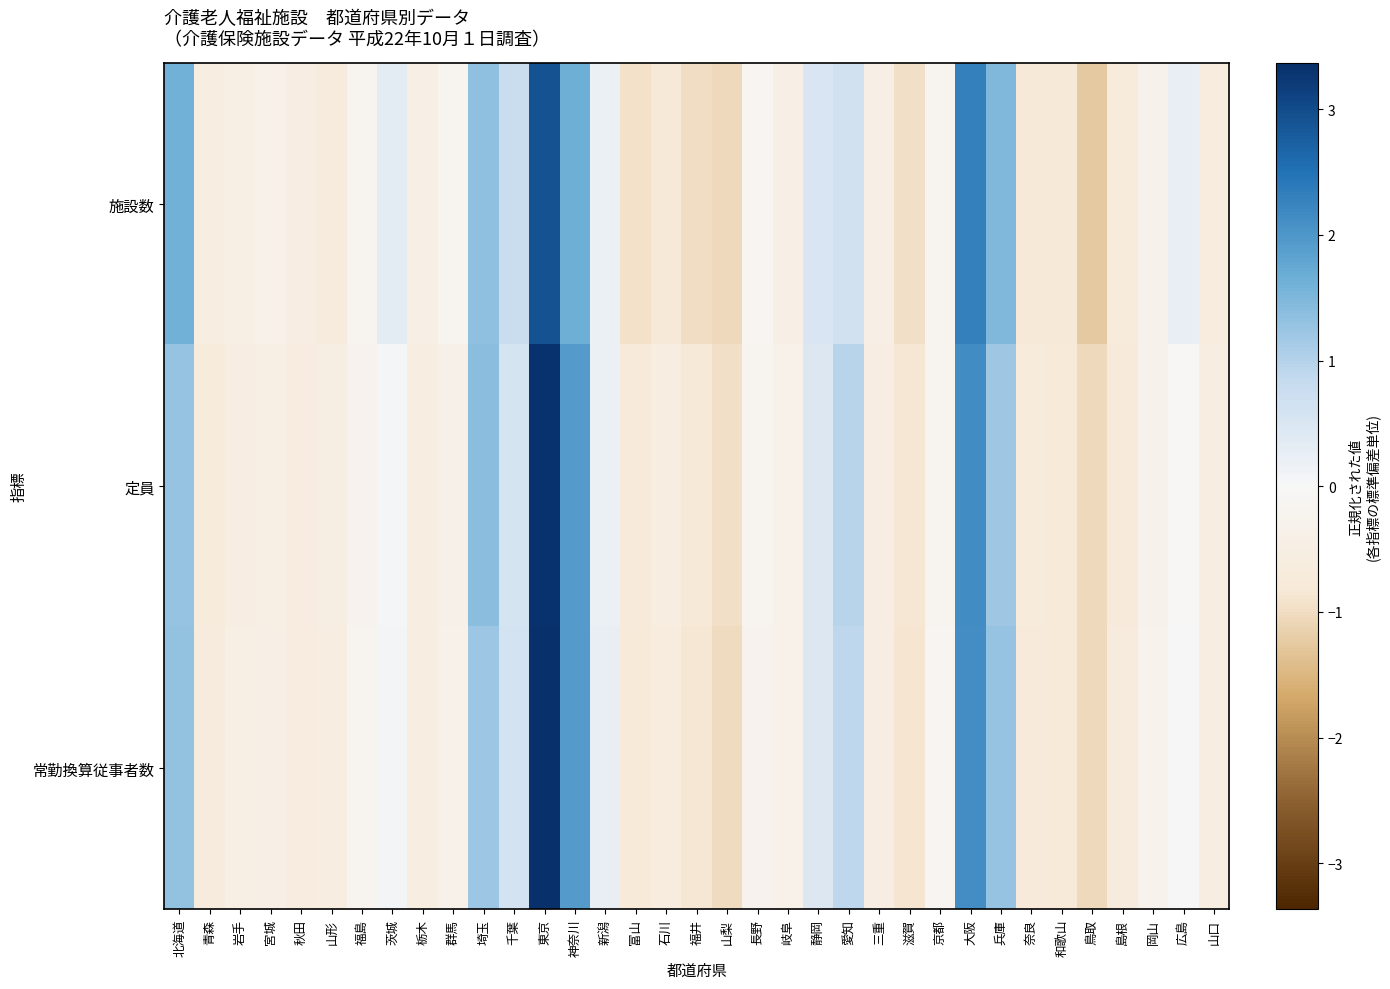

Reading left to right, what are all the values shown in this chart?

施設数: 北海道=1.6	青森=-0.6	岩手=-0.5	宮城=-0.3	秋田=-0.5	山形=-0.7	福島=-0.2	茨城=0.3	栃木=-0.4	群馬=-0.2	埼玉=1.3	千葉=0.8	東京=2.9	神奈川=1.6	新潟=0.2	富山=-0.9	石川=-0.8	福井=-1.0	山梨=-1.1	長野=-0.2	岐阜=-0.4	静岡=0.5	愛知=0.6	三重=-0.4	滋賀=-1.0	京都=-0.2	大阪=2.3	兵庫=1.5	奈良=-0.8	和歌山=-0.8	鳥取=-1.2	島根=-0.7	岡山=-0.3	広島=0.2	山口=-0.7
定員: 北海道=1.3	青森=-0.7	岩手=-0.5	宮城=-0.5	秋田=-0.6	山形=-0.5	福島=-0.2	茨城=0.0	栃木=-0.6	群馬=-0.4	埼玉=1.4	千葉=0.6	東京=3.3	神奈川=1.9	新潟=0.2	富山=-0.8	石川=-0.6	福井=-0.8	山梨=-1.0	長野=-0.2	岐阜=-0.4	静岡=0.5	愛知=1.0	三重=-0.5	滋賀=-0.9	京都=-0.2	大阪=2.1	兵庫=1.2	奈良=-0.7	和歌山=-0.8	鳥取=-1.0	島根=-0.7	岡山=-0.3	広島=-0.0	山口=-0.6
常勤換算従事者数: 北海道=1.3	青森=-0.7	岩手=-0.5	宮城=-0.4	秋田=-0.6	山形=-0.6	福島=-0.2	茨城=0.1	栃木=-0.6	群馬=-0.4	埼玉=1.2	千葉=0.6	東京=3.4	神奈川=1.9	新潟=0.3	富山=-0.8	石川=-0.6	福井=-0.8	山梨=-1.0	長野=-0.3	岐阜=-0.3	静岡=0.5	愛知=0.9	三重=-0.5	滋賀=-0.9	京都=-0.1	大阪=2.1	兵庫=1.3	奈良=-0.7	和歌山=-0.8	鳥取=-1.0	島根=-0.7	岡山=-0.3	広島=-0.0	山口=-0.6